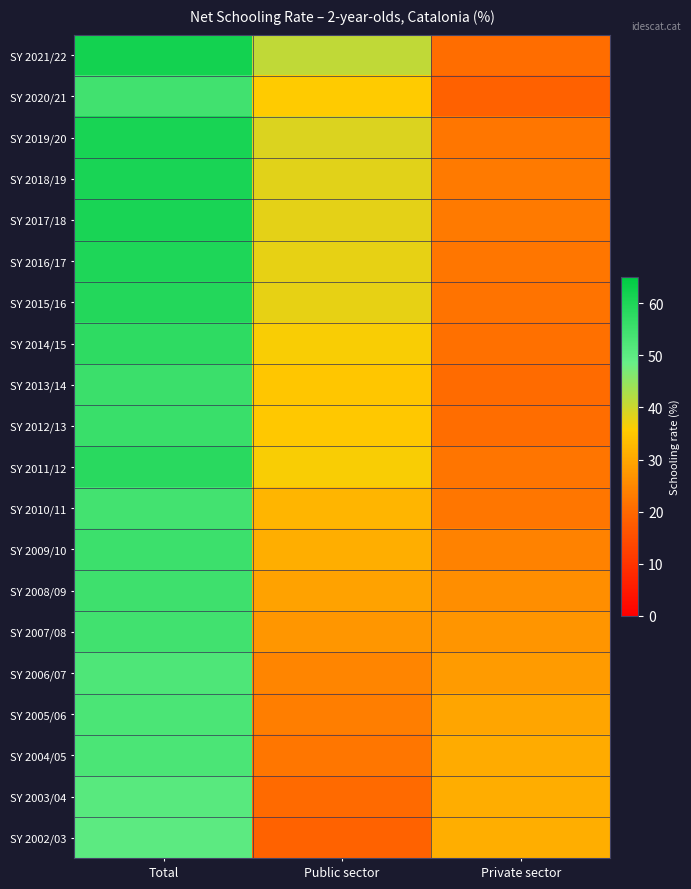

Reading left to right, what are all the values shown in this chart?

SY 2021/22: Total=61.7	Public sector=40.9	Private sector=20.8
SY 2020/21: Total=54.5	Public sector=35.8	Private sector=18.7
SY 2019/20: Total=61.1	Public sector=38.7	Private sector=22.3
SY 2018/19: Total=60.9	Public sector=38.2	Private sector=22.6
SY 2017/18: Total=60.7	Public sector=37.9	Private sector=22.8
SY 2016/17: Total=60.1	Public sector=37.8	Private sector=22.3
SY 2015/16: Total=59.3	Public sector=37.6	Private sector=21.7
SY 2014/15: Total=57.4	Public sector=36.2	Private sector=21.2
SY 2013/14: Total=55.6	Public sector=35.0	Private sector=20.5
SY 2012/13: Total=55.7	Public sector=35.1	Private sector=20.6
SY 2011/12: Total=58.3	Public sector=36.2	Private sector=22.0
SY 2010/11: Total=54.3	Public sector=32.1	Private sector=22.3
SY 2009/10: Total=55.1	Public sector=31.2	Private sector=23.9
SY 2008/09: Total=55.0	Public sector=29.1	Private sector=25.9
SY 2007/08: Total=54.4	Public sector=27.3	Private sector=27.1
SY 2006/07: Total=52.5	Public sector=24.5	Private sector=28.0
SY 2005/06: Total=52.9	Public sector=23.4	Private sector=29.5
SY 2004/05: Total=53.0	Public sector=22.3	Private sector=30.7
SY 2003/04: Total=50.9	Public sector=20.1	Private sector=30.9
SY 2002/03: Total=50.2	Public sector=19.0	Private sector=31.2